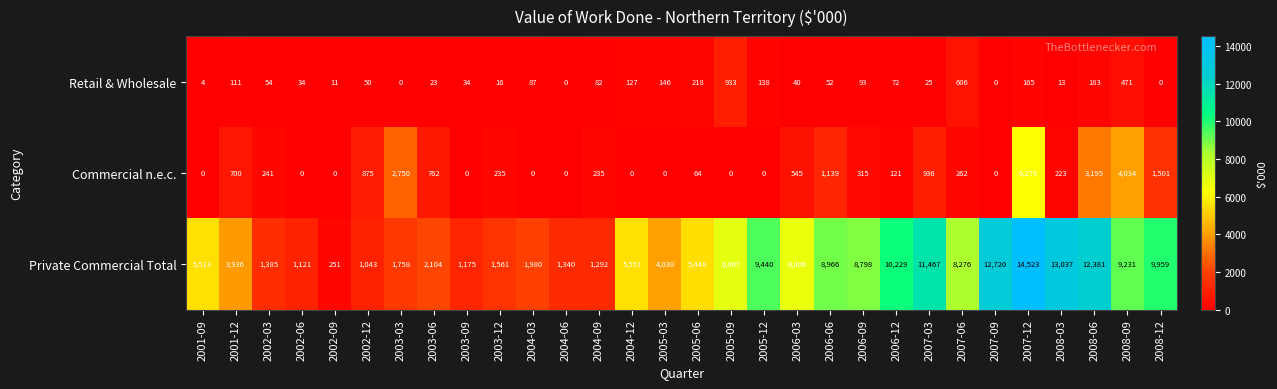

What is the difference between the highest and lowest values at 2004-09?

1210